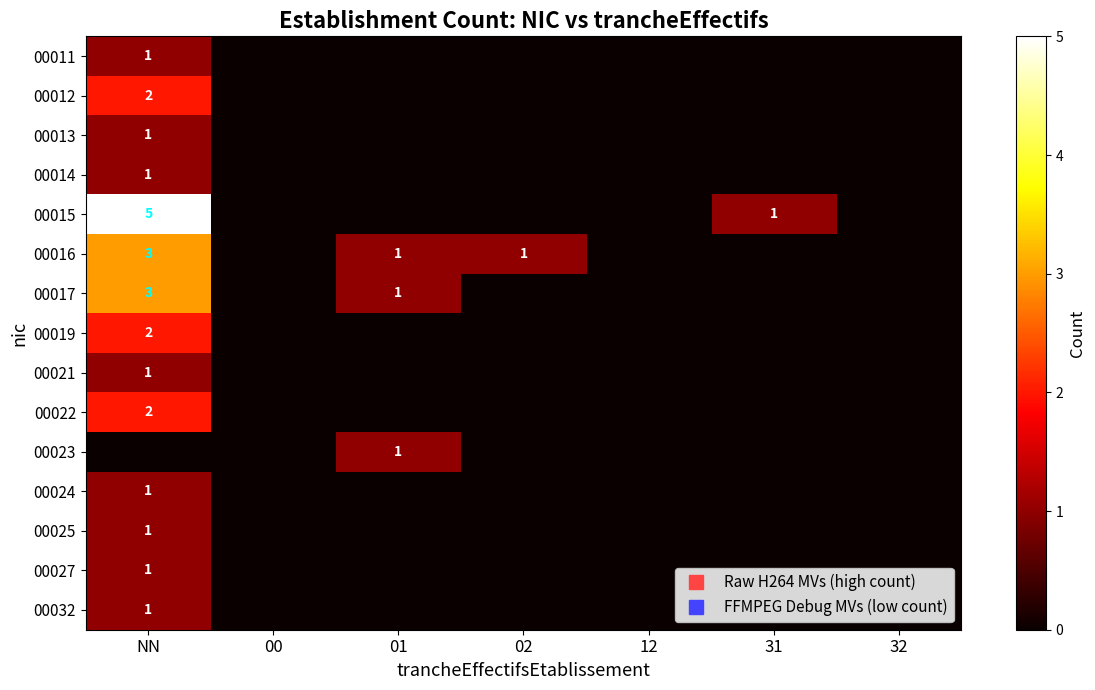

What is the highest value of the 00011 series?

1